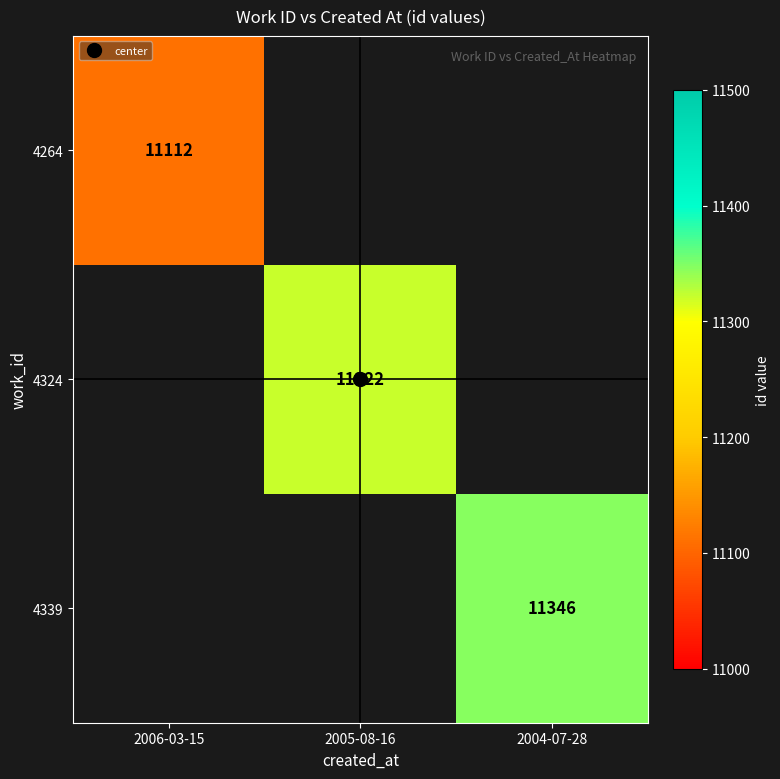

At 2005-08-16, list the series in order from largest to smallest.

4264, 4324, 4339